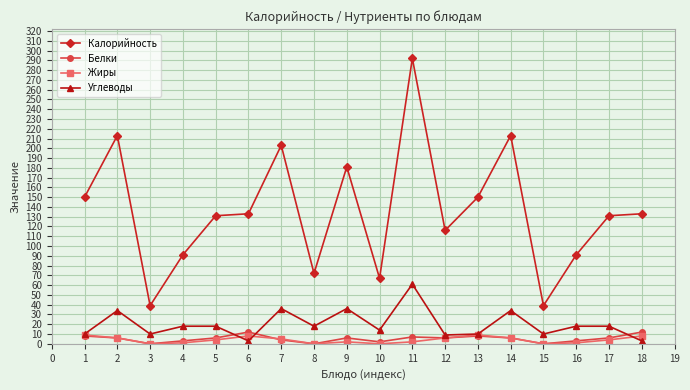

True or false: Углеводы and Калорийность cross at least once.

False